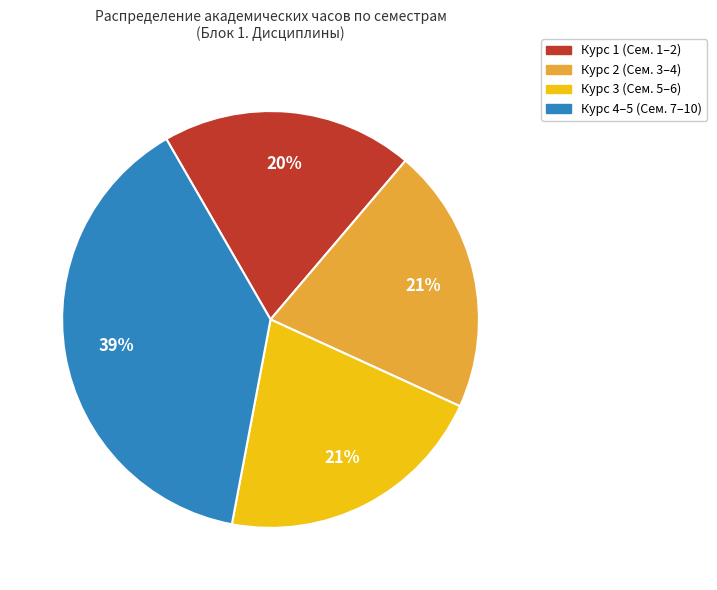

To the nearest percent, what is the difference between the largest and smallest slice percentages?

19%